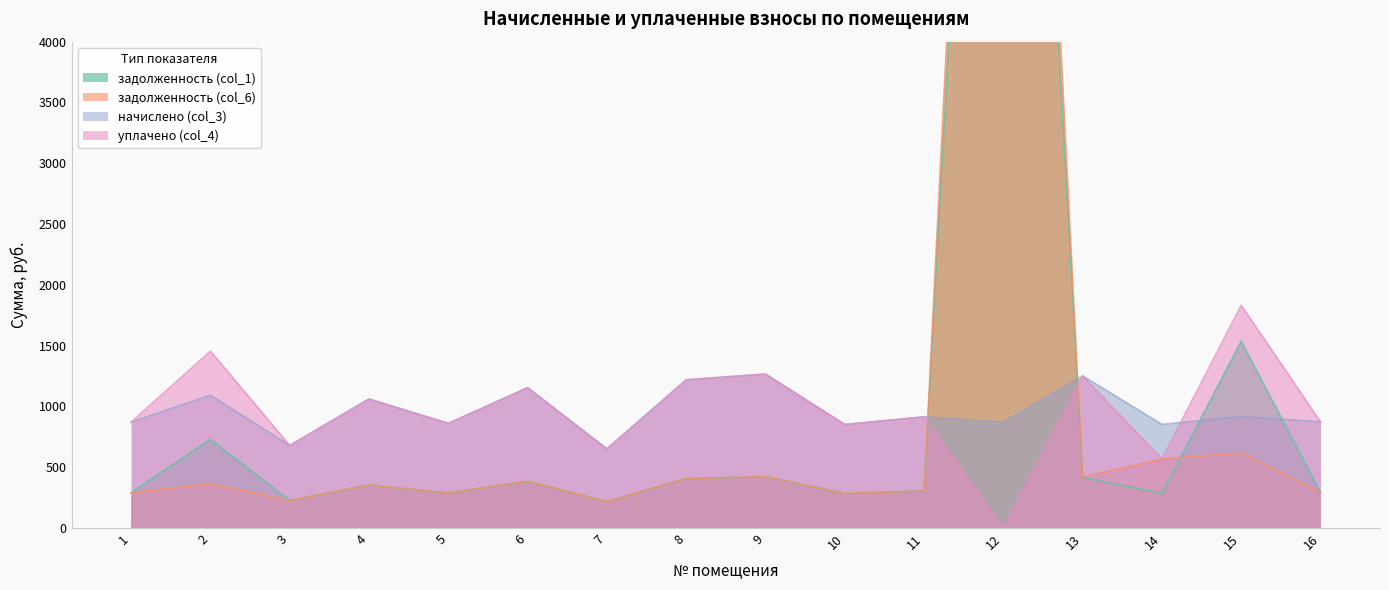

At which category does задолженность (col_6) reach its first local valley?

3